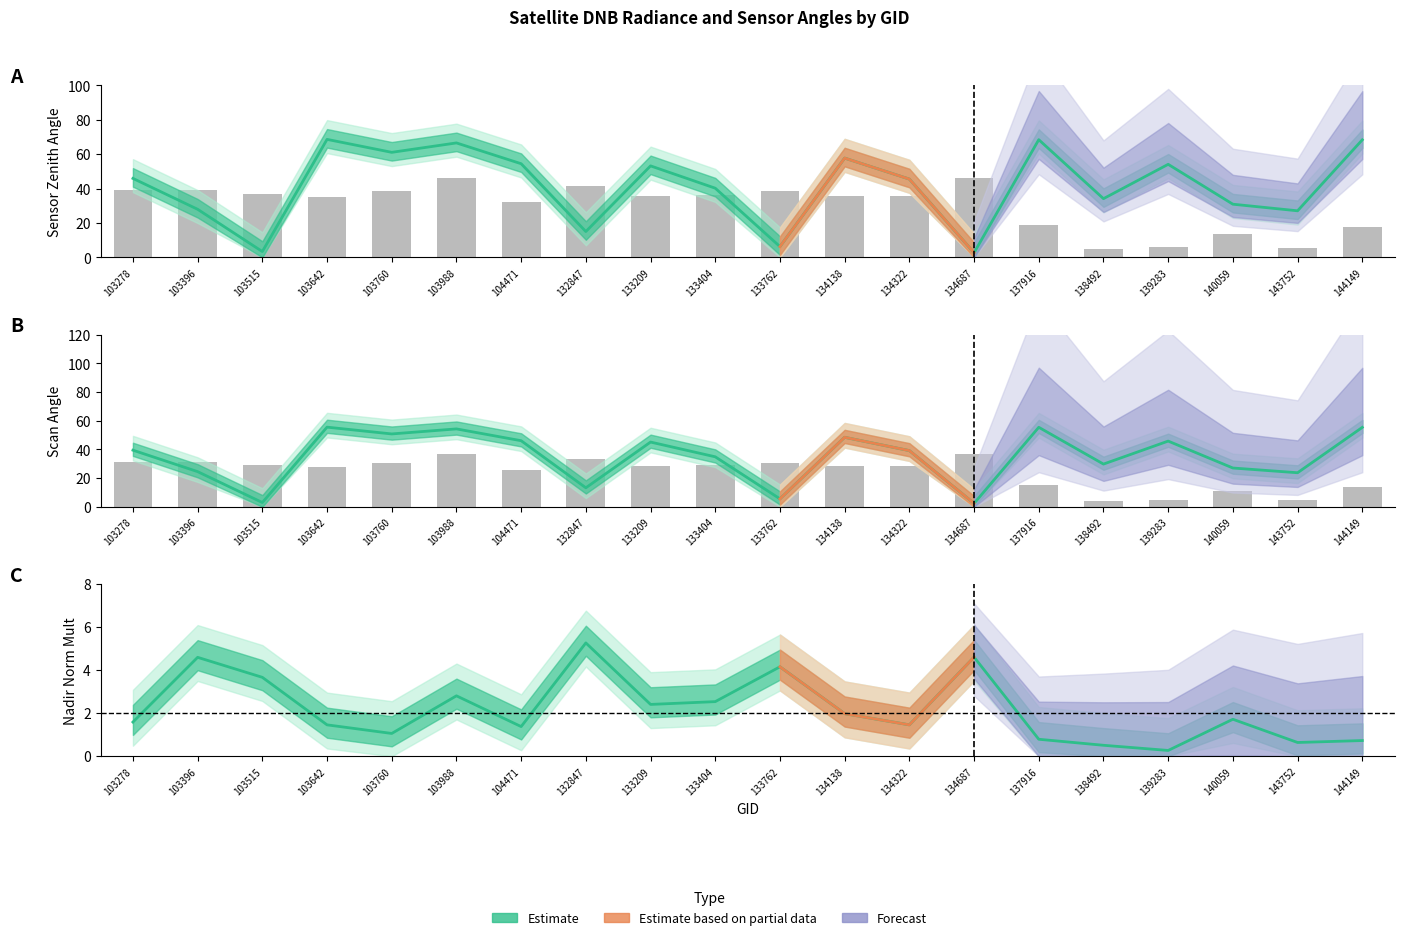

True or false: rade9_mult_nadir_norm has a value of 0.5 at 138492.

True